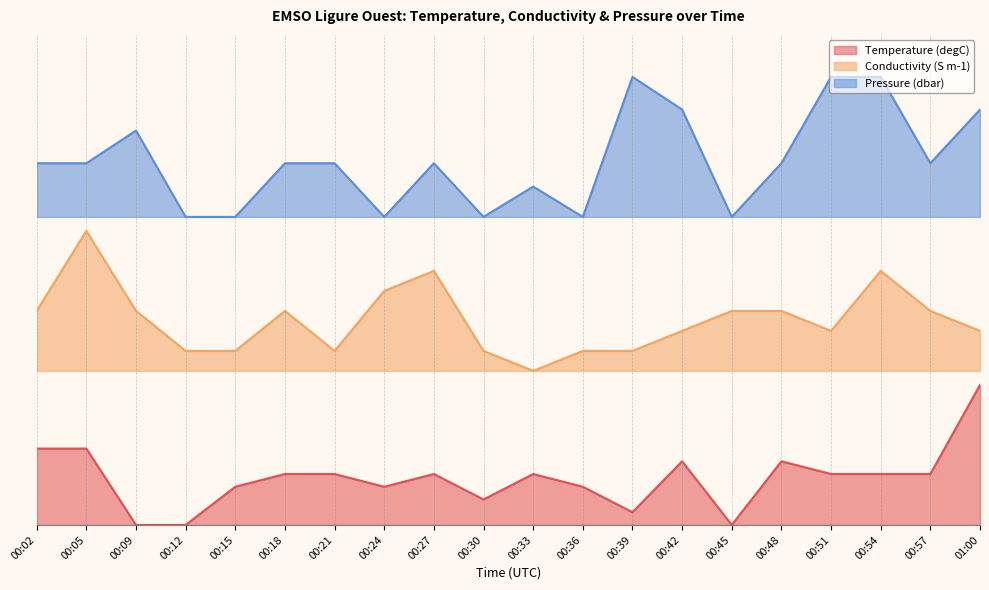

At which category does Conductivity (S m-1) reach its first local valley?

00:21